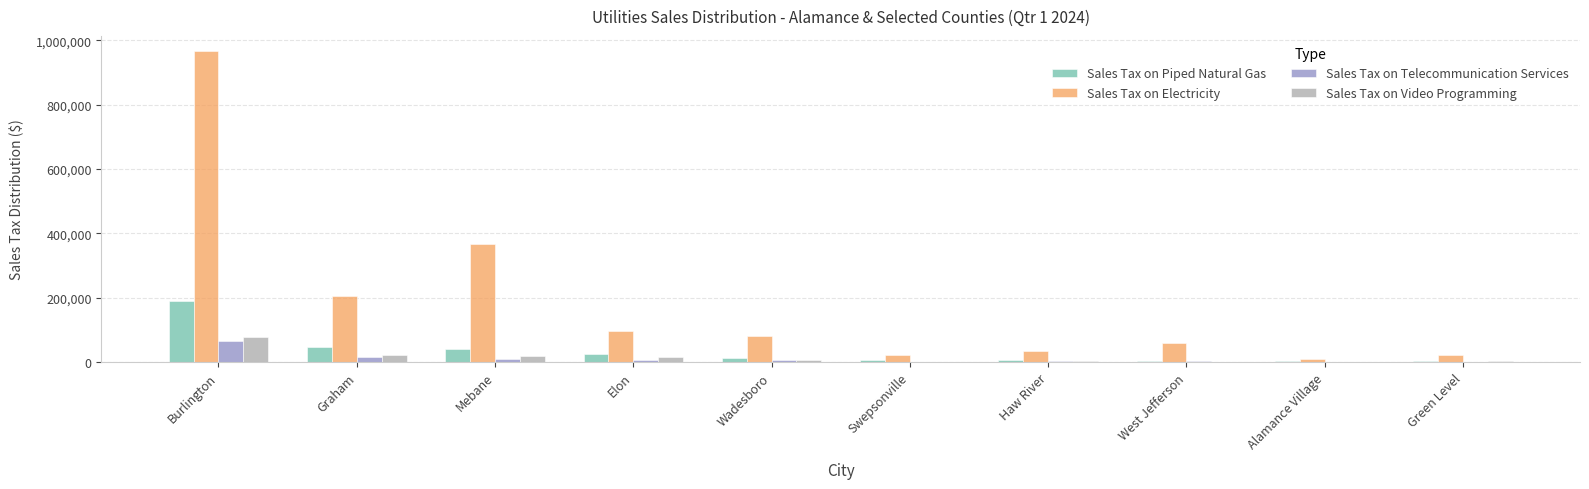

What is the difference between the Sales Tax on Video Programming values at Elon and Green Level?

15101.2